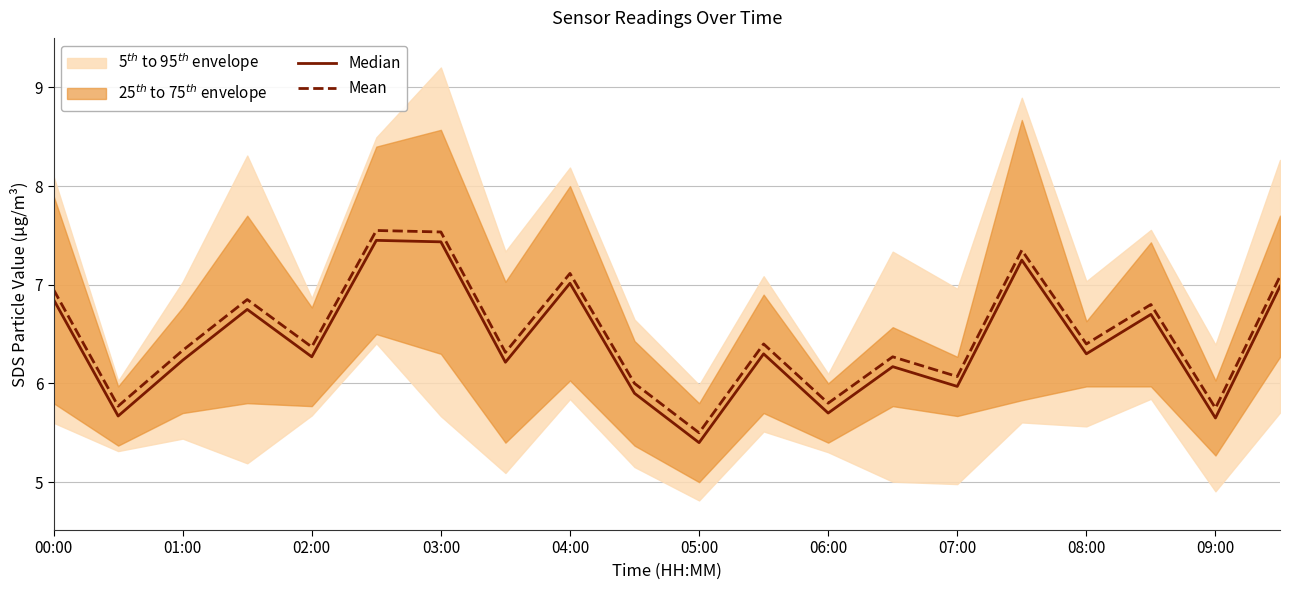

The value of Mean at 04:00 is 10.9. True or false?

False